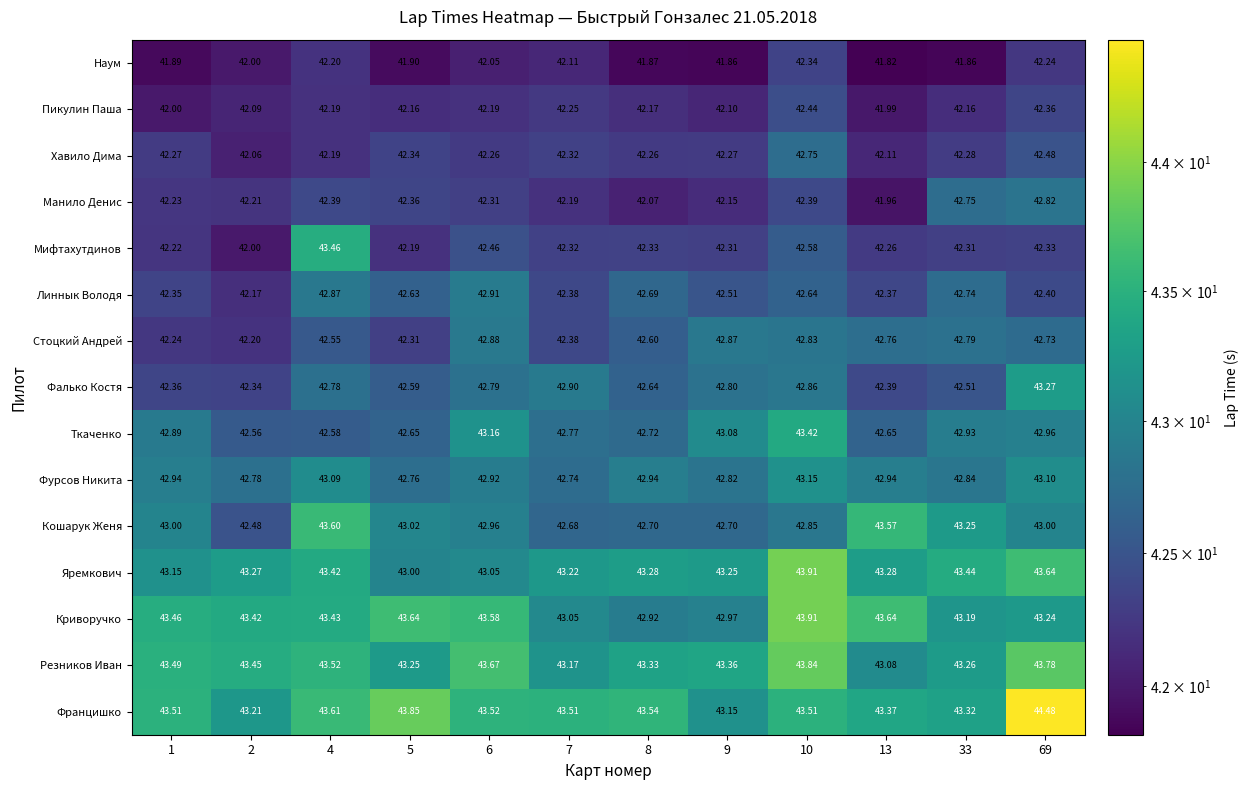

Which series has the largest range (max minus min)?

Мифтахутдинов